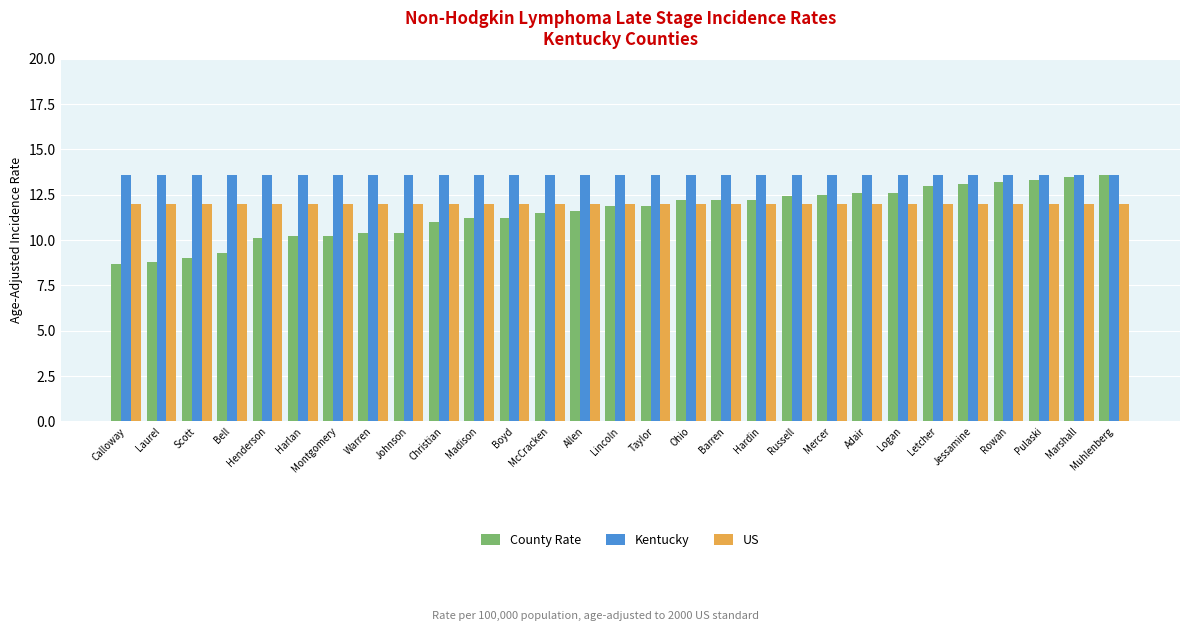

Read the Kentucky value at Calloway.

13.6